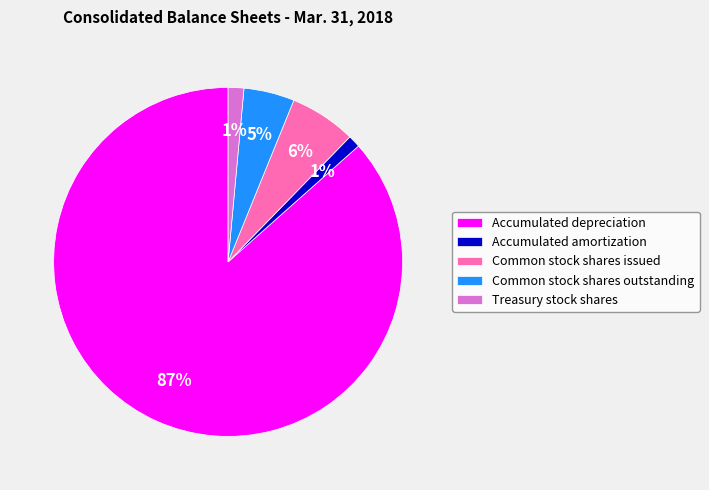

Which has a higher value, Accumulated amortization or Common stock shares outstanding?

Common stock shares outstanding